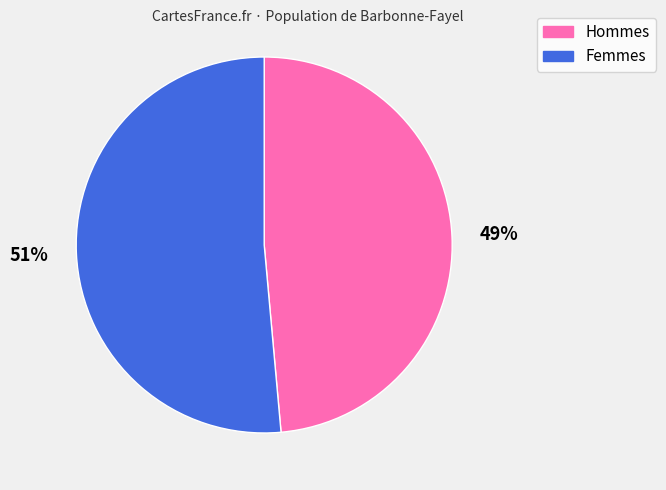

To the nearest percent, what is the average slice percentage?

50%